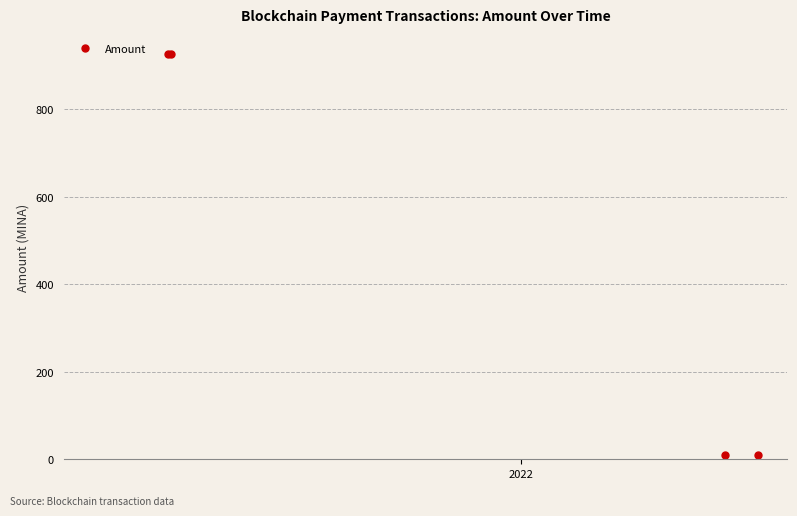

What is the greatest value displayed?

926.6